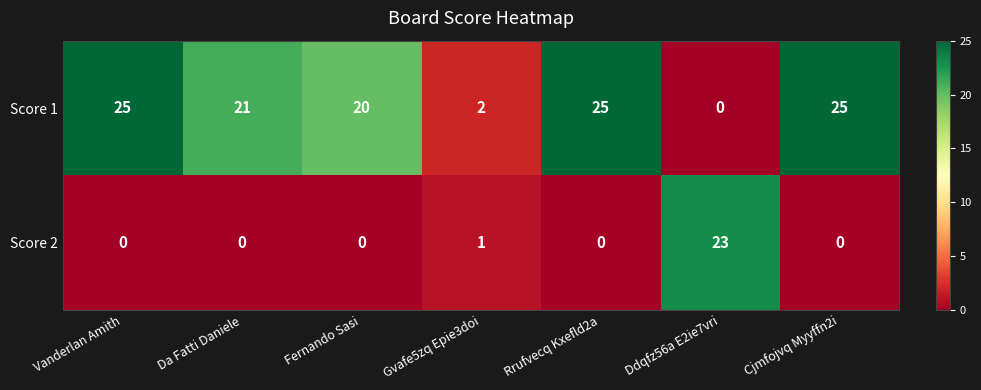

At how many categories does at least one series exceed 14?

6